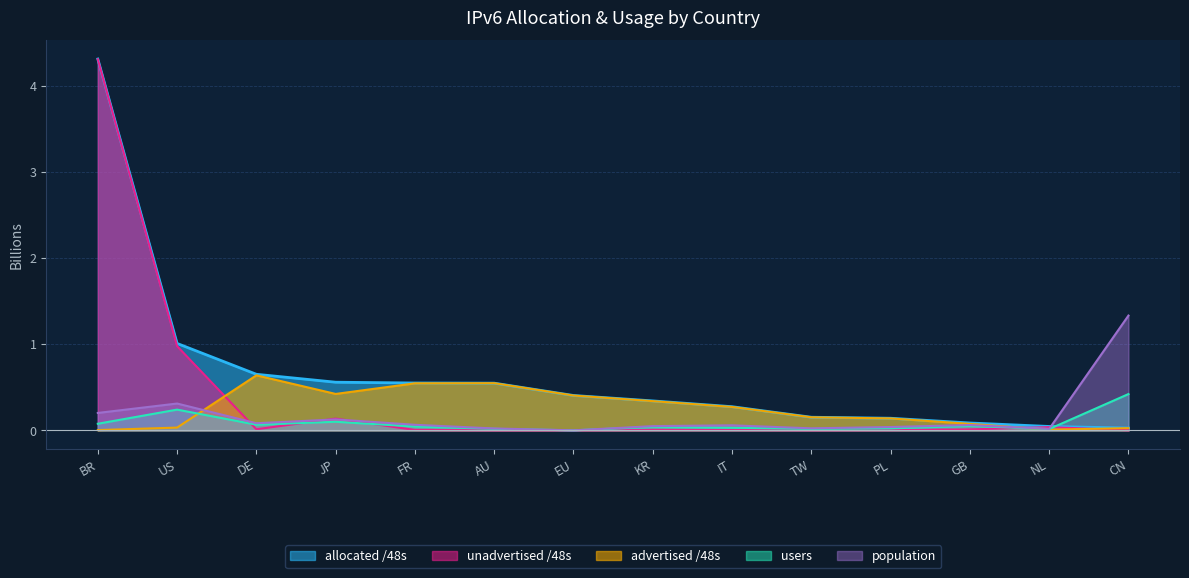

Where is population nearest to the value 0?

EU